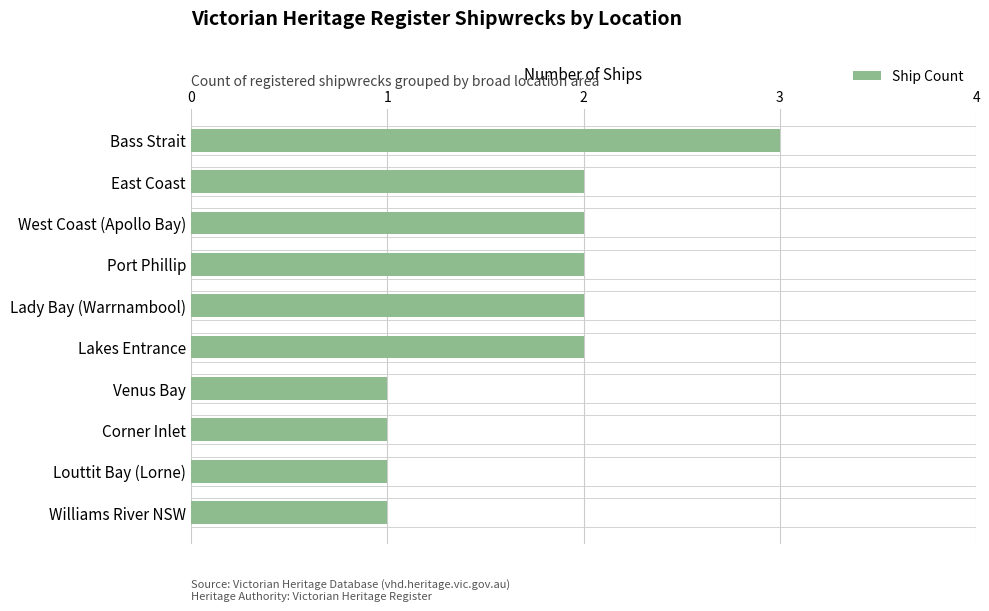

Approximately how many times larger is the value at East Coast compared to Lady Bay (Warrnambool)?

1.0